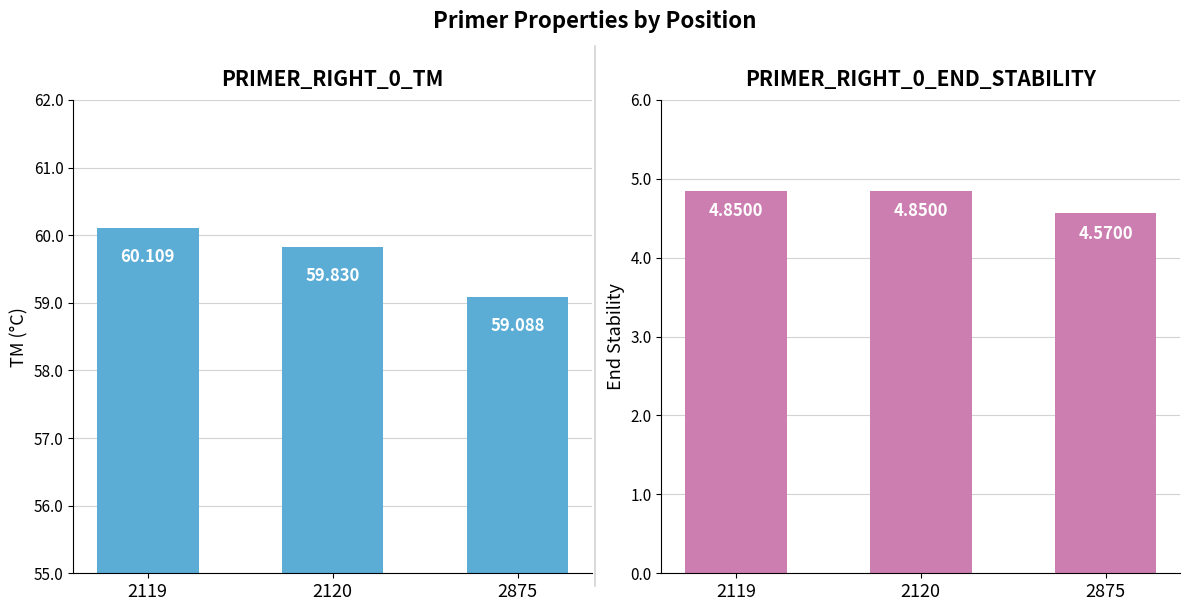

What is the sum of the PRIMER_RIGHT_0_TM values at 2875 and 2120?

118.9